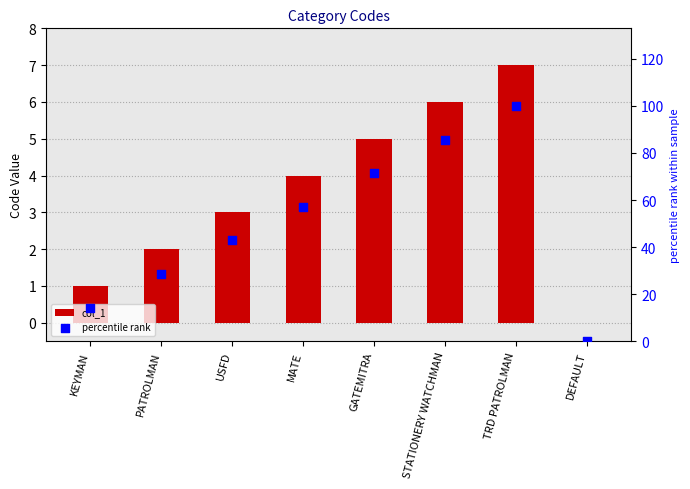

At which category is the sum across all series the highest?

TRD PATROLMAN